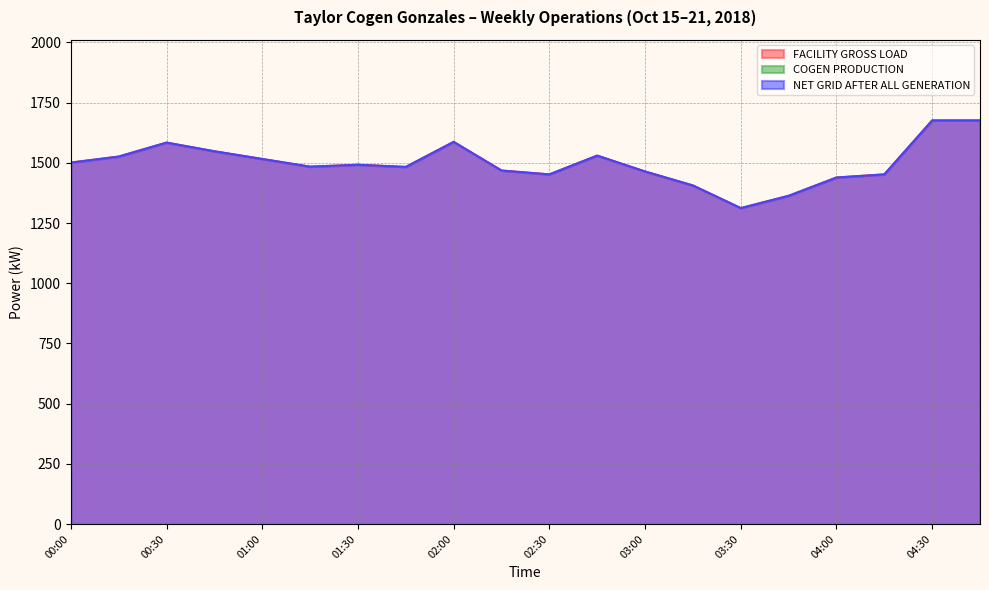

True or false: NET GRID AFTER ALL GENERATION and FACILITY GROSS LOAD intersect in this chart.

False